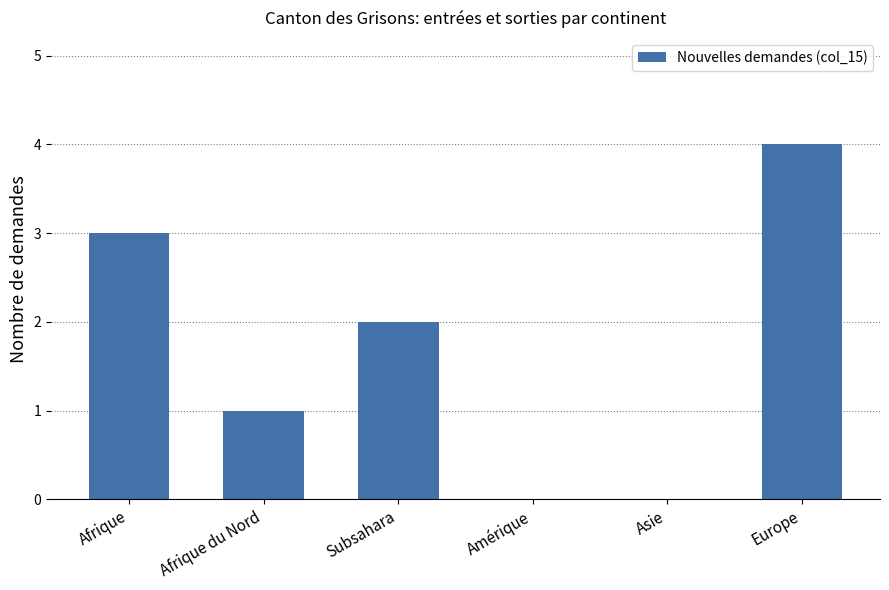

True or false: the data shows 4 at Europe.

True